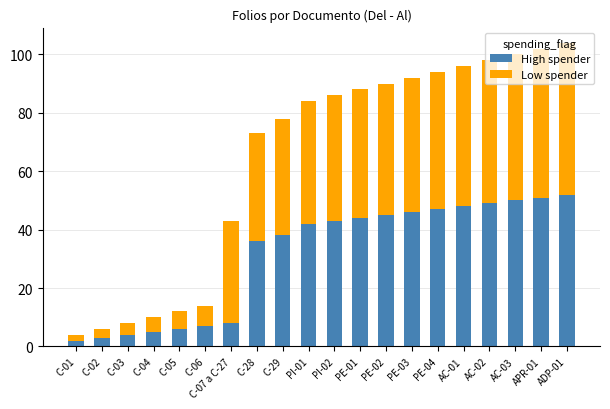

Rank the categories by High spender value from highest to lowest.

ADP-01, APR-01, AC-03, AC-02, AC-01, PE-04, PE-03, PE-02, PE-01, PI-02, PI-01, C-29, C-28, C-07 a C-27, C-06, C-05, C-04, C-03, C-02, C-01